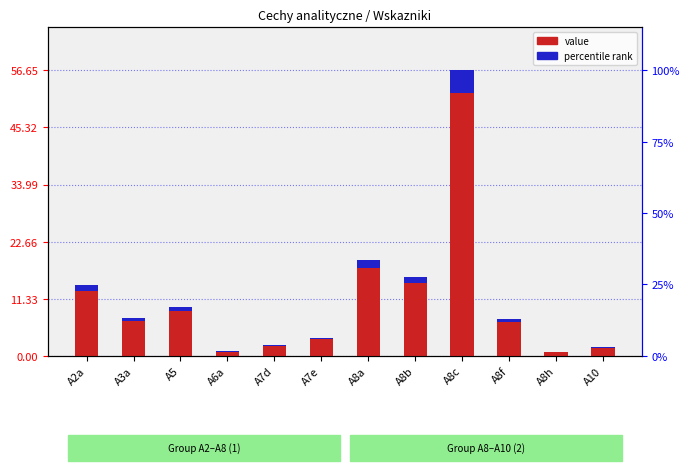

How many bars are there in total?

24